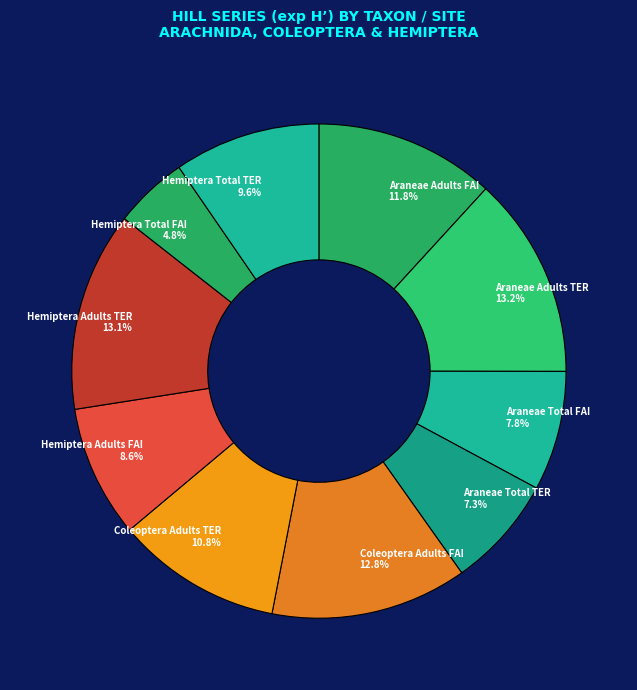

What is the smallest slice in the pie chart?

Hemiptera Total FAI